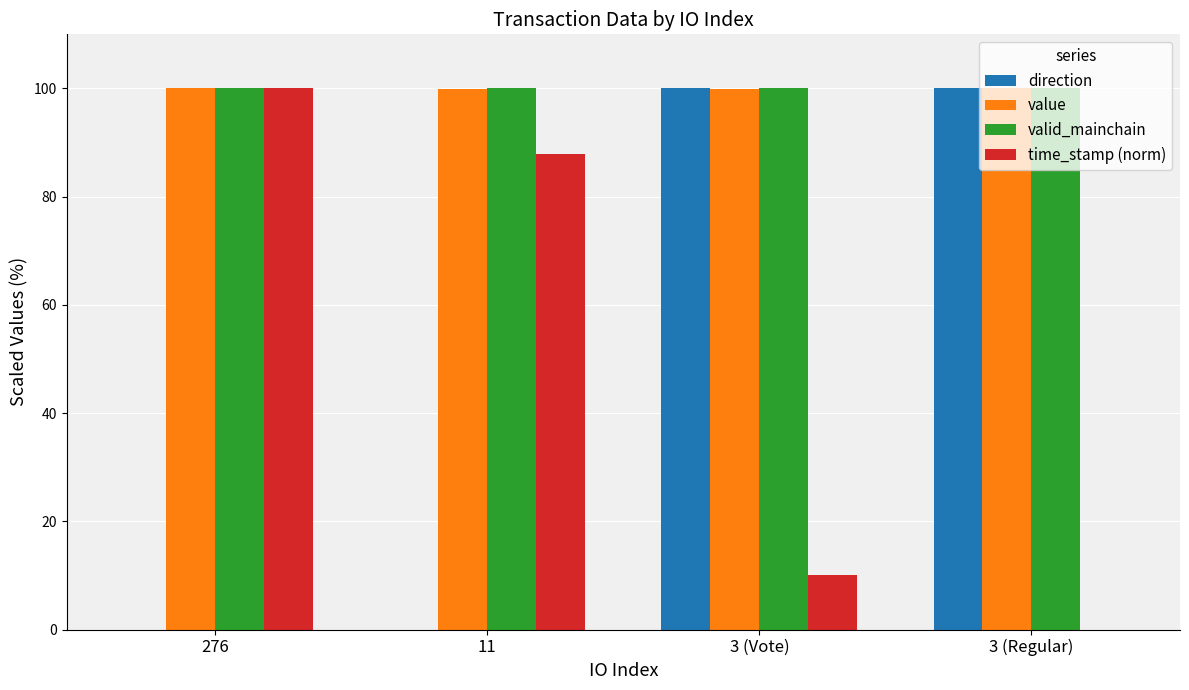

Where is time_stamp (norm) nearest to the value 50?

11